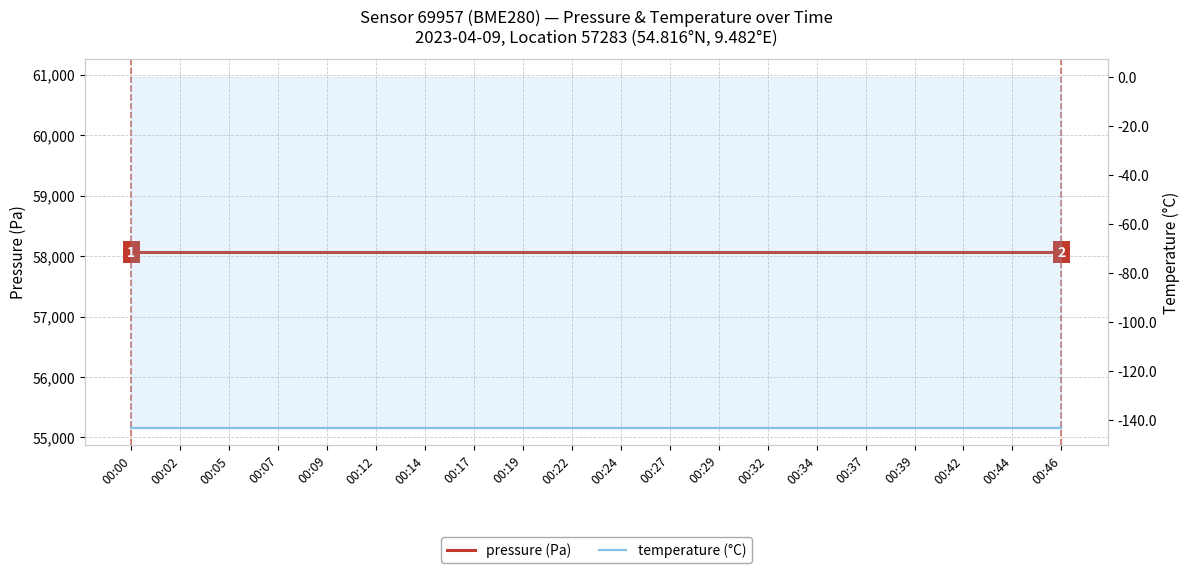

Which series has the widest spread of values?

pressure (Pa)